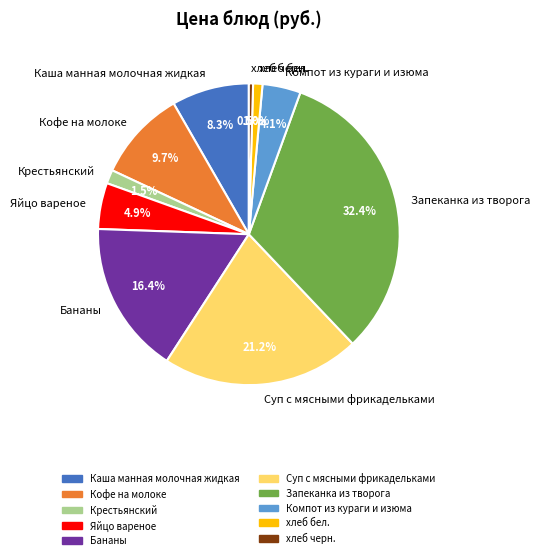

Do Бананы and Компот из кураги и изюма together represent more than half of the pie?

No